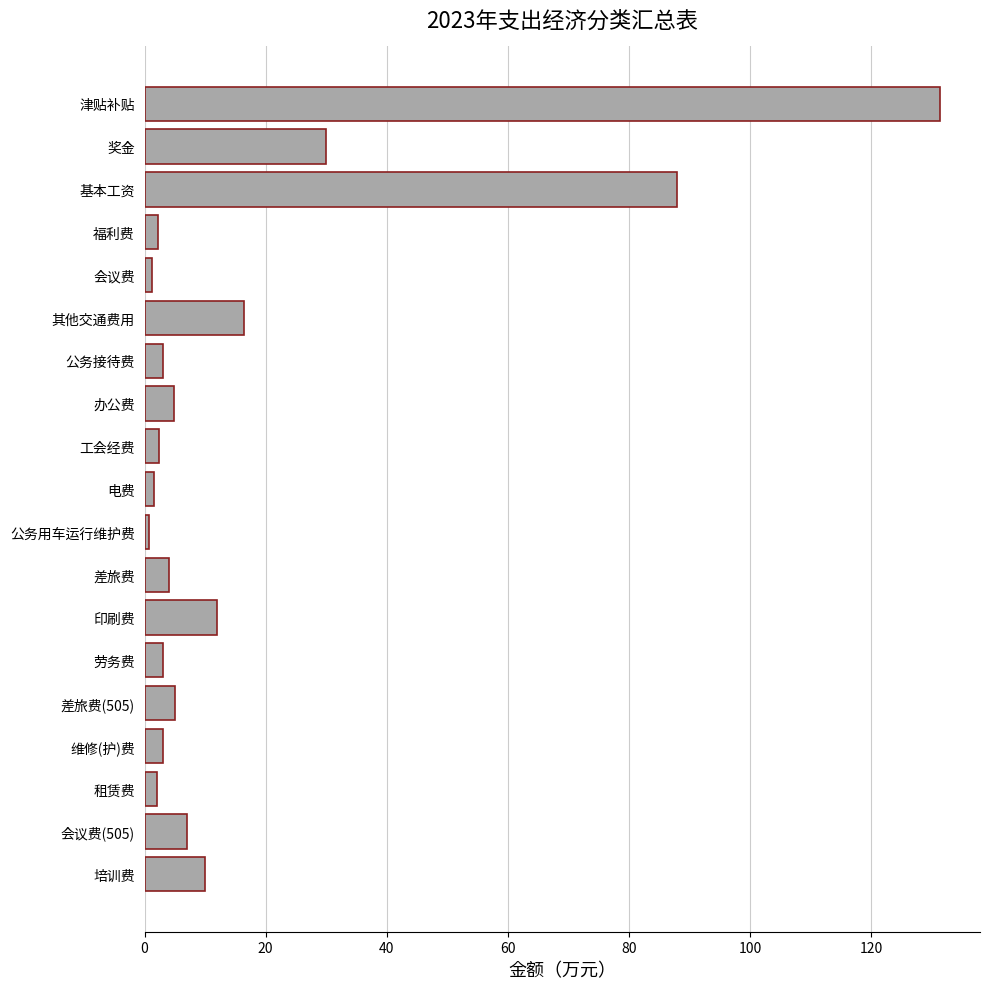

How many bars are there in total?

19